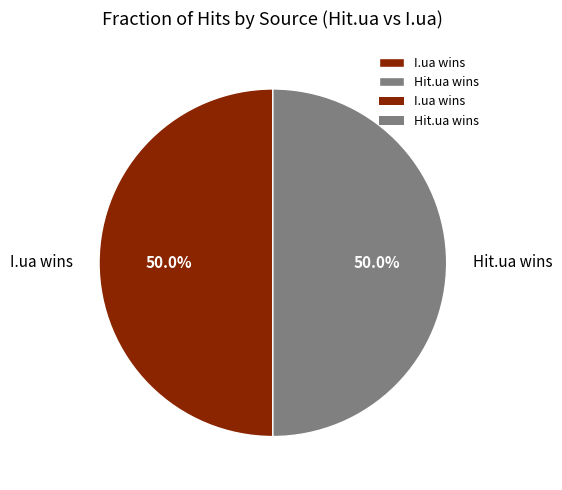

How many segments does this pie chart have?

2